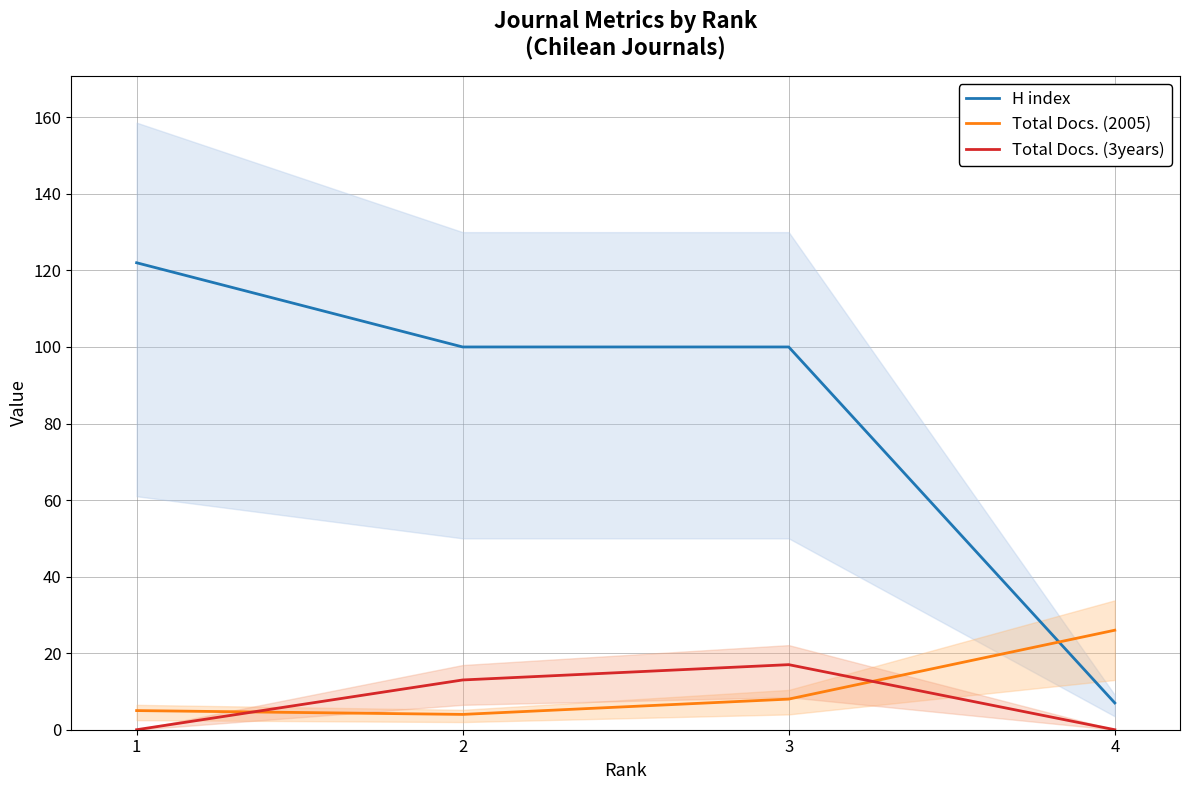

Count the H index values in the range 100 to 122.

3